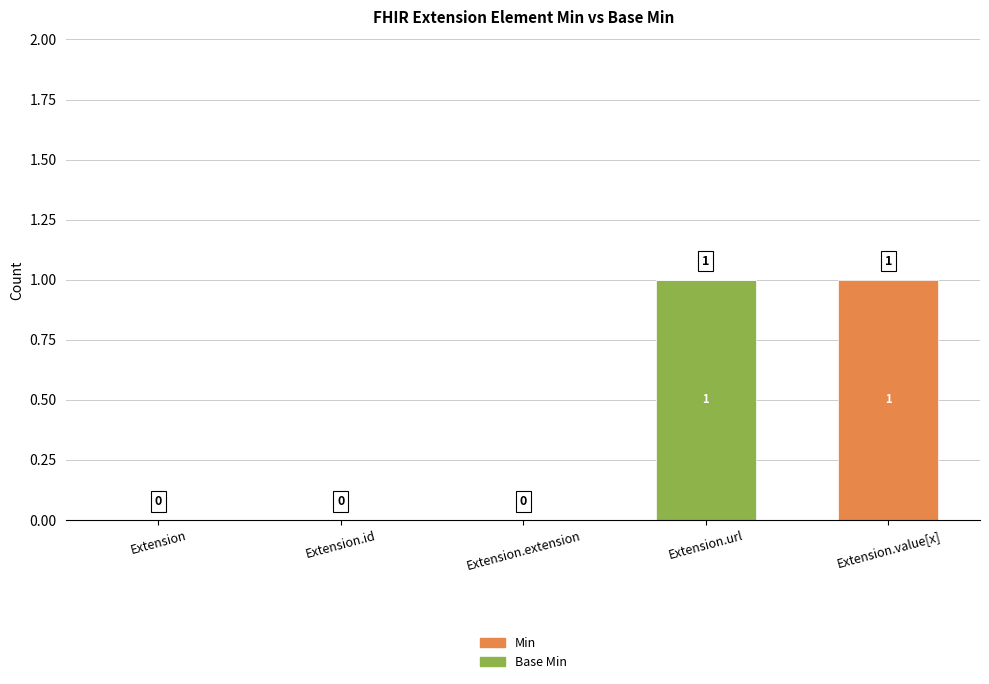

Which series changed the most between Extension and Extension.extension?

Base Min